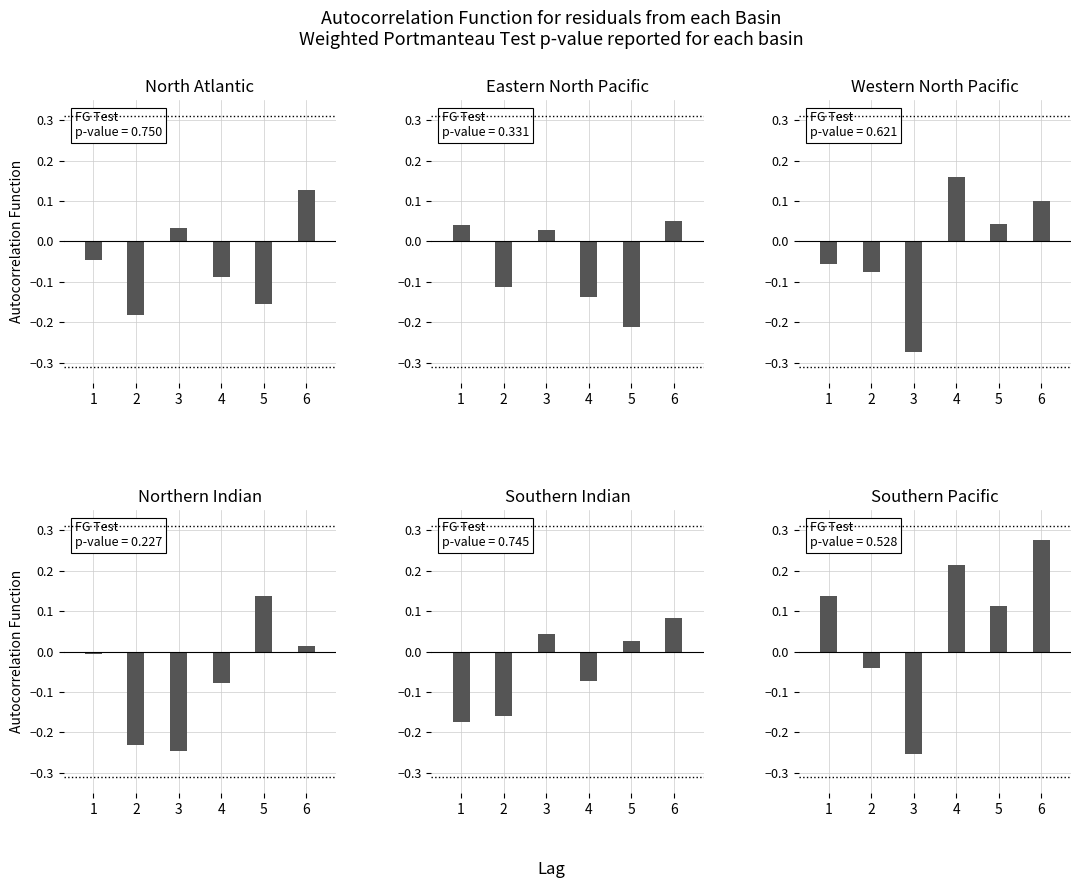

How many data points in col_8 are less than 0?

3